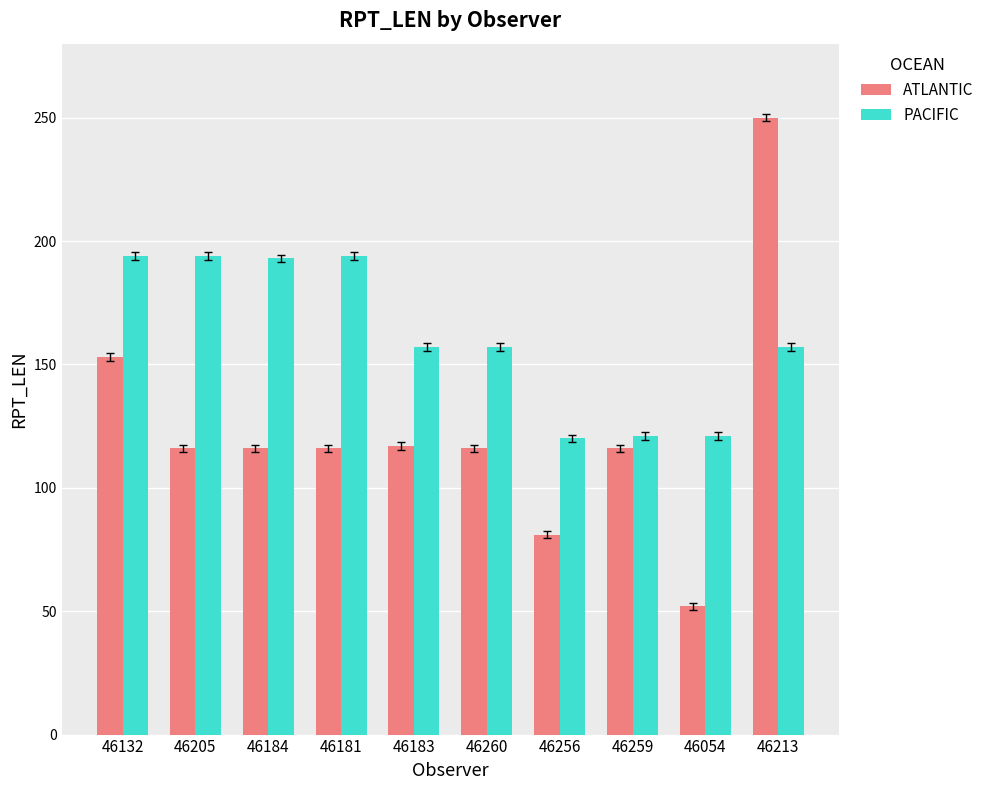

At which label does ATLANTIC first exceed 116?

46132